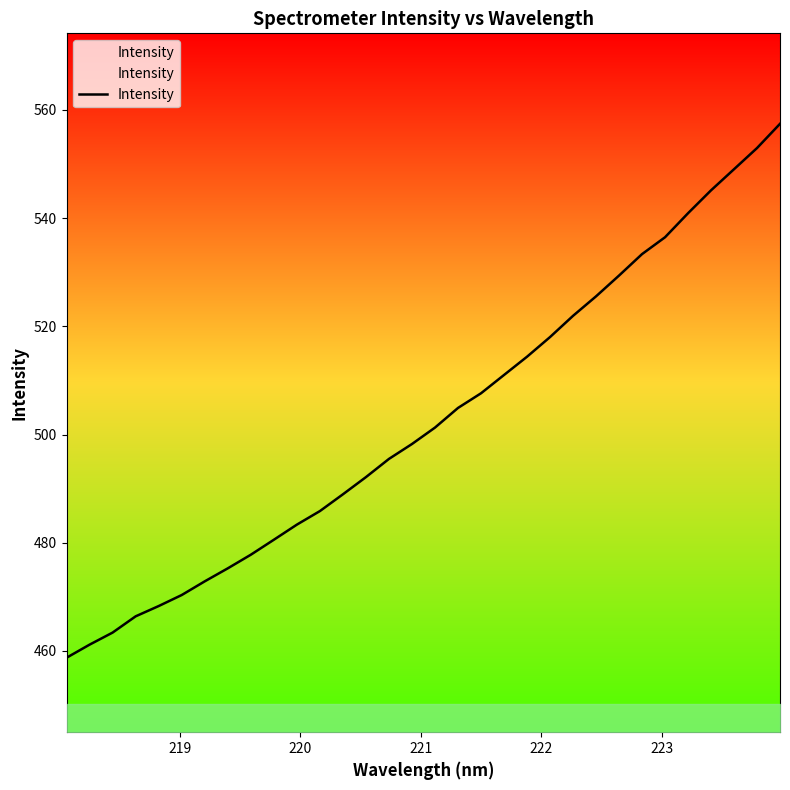

Is this an area chart (filled region under the line)?

No